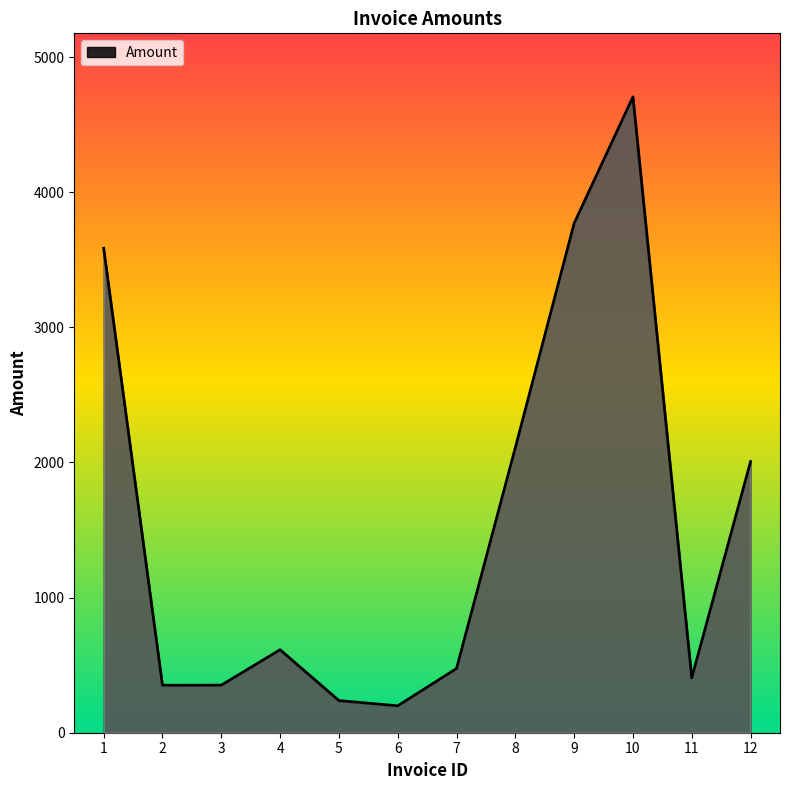

What is the difference between the maximum and minimum values?

4506.0